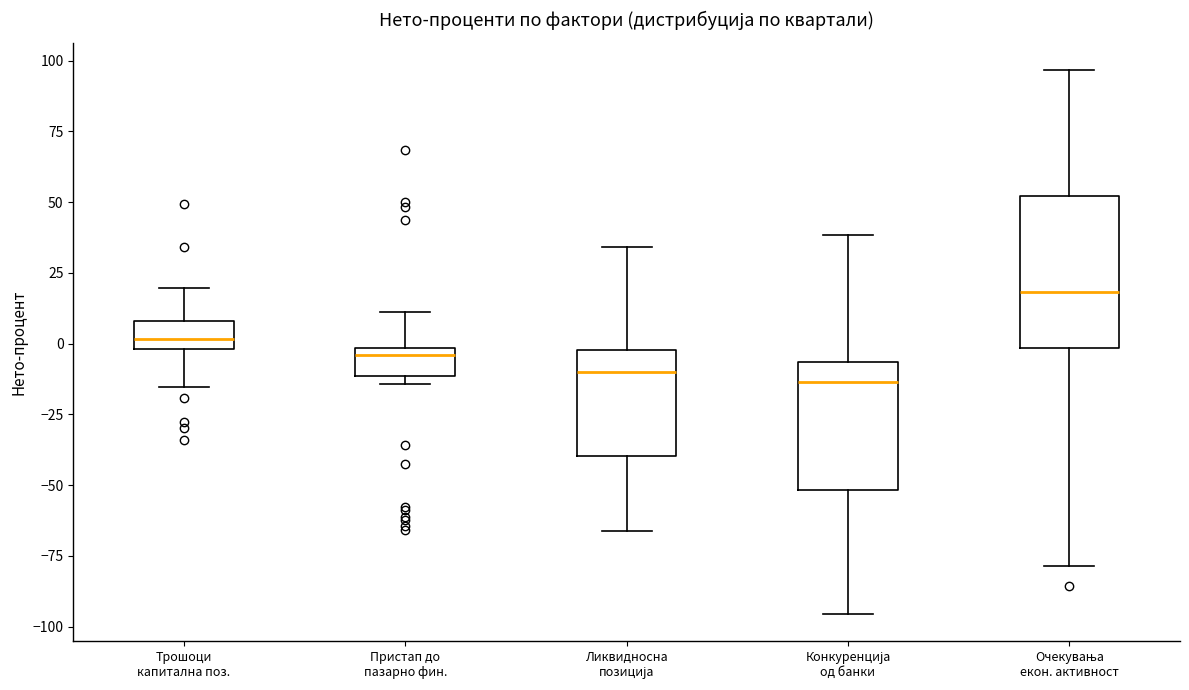

Comparing the boxes themselves (not the whiskers), which one is the tallest?

Очекувања екон. активност